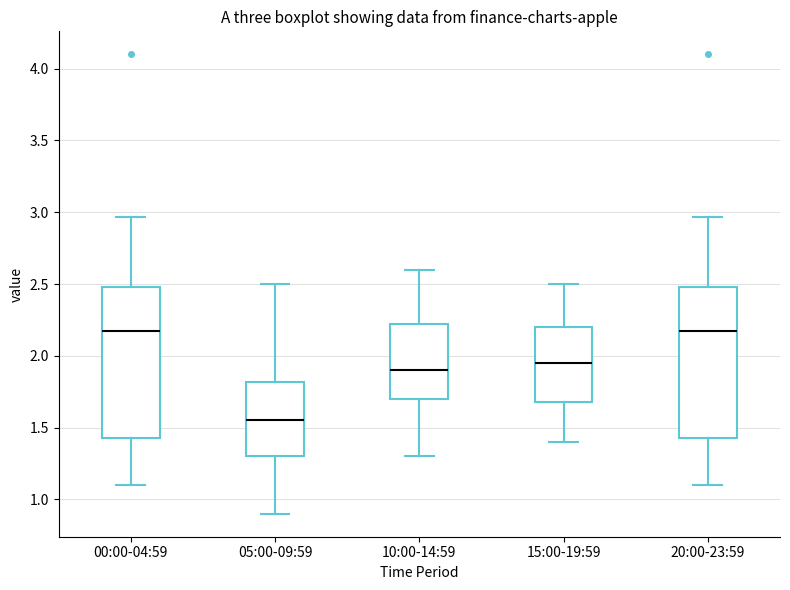

Reading left to right, read every box against the y-axis: the position of its median line, the range the box covers, and the ends of its whiskers. The values are not printed on the chart, so give them approximately, as read against the axis.

00:00-04:59: median 2.15, box 1.45 to 2.50, whiskers 1.10 to 2.95
05:00-09:59: median 1.55, box 1.30 to 1.80, whiskers 0.90 to 2.50
10:00-14:59: median 1.90, box 1.70 to 2.25, whiskers 1.30 to 2.60
15:00-19:59: median 1.95, box 1.70 to 2.20, whiskers 1.40 to 2.50
20:00-23:59: median 2.15, box 1.45 to 2.50, whiskers 1.10 to 2.95